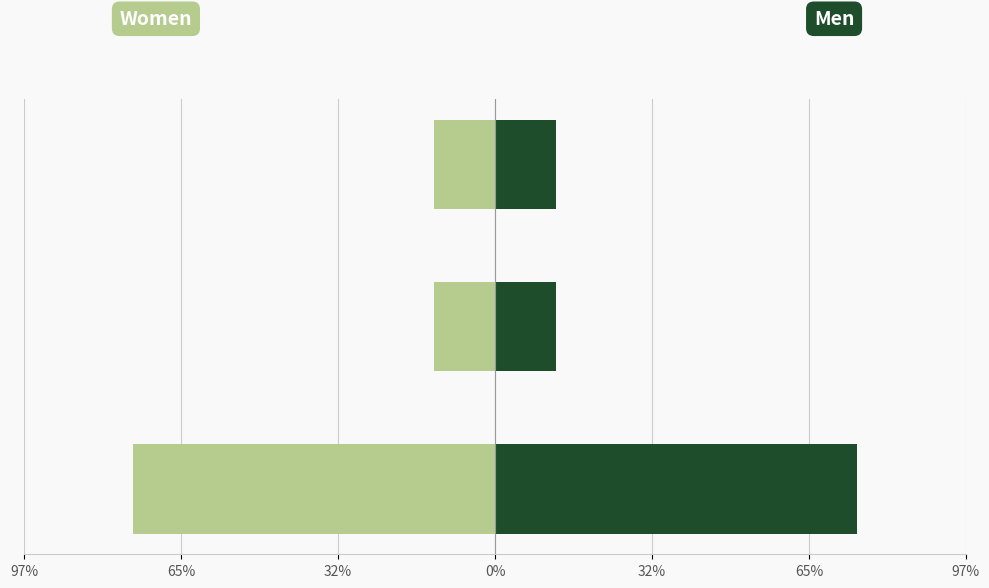

What is the value of the Men bar at the 1st from the left?

74.9